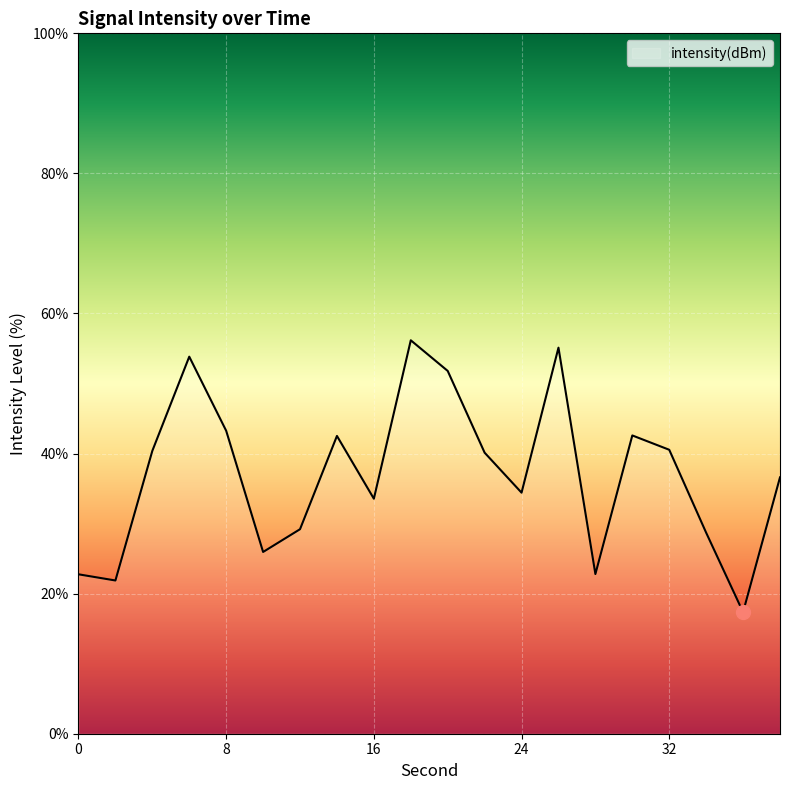

What is the difference between the maximum and minimum values?

38.8